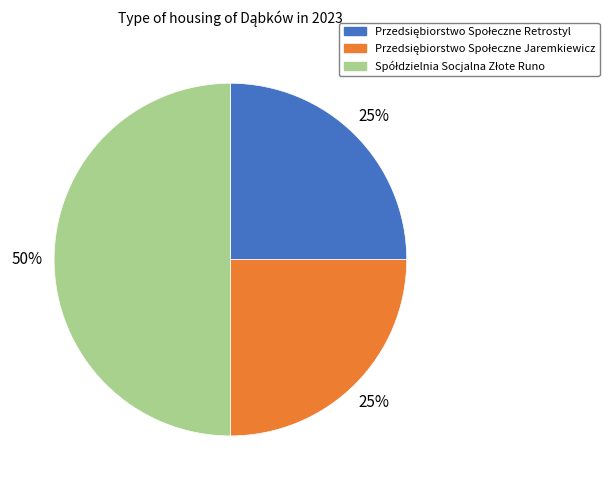

To the nearest percent, what is the average slice percentage?

33%